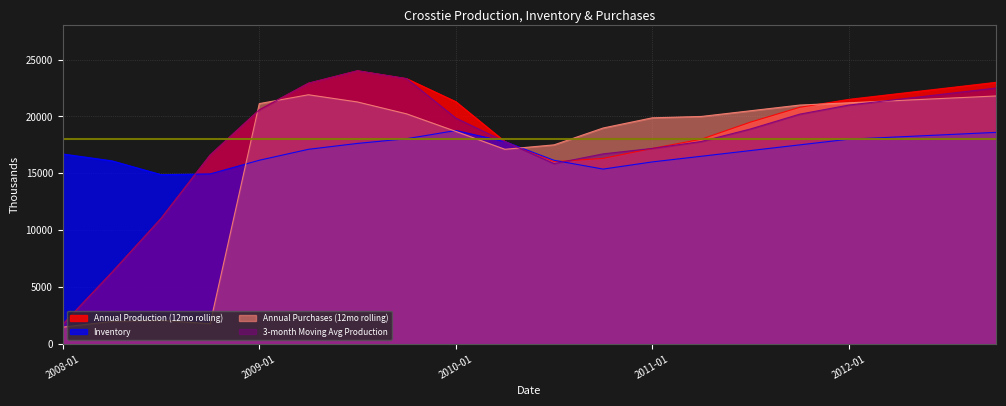

True or false: Inventory has a value of 31131.3 at 2010-04.

False